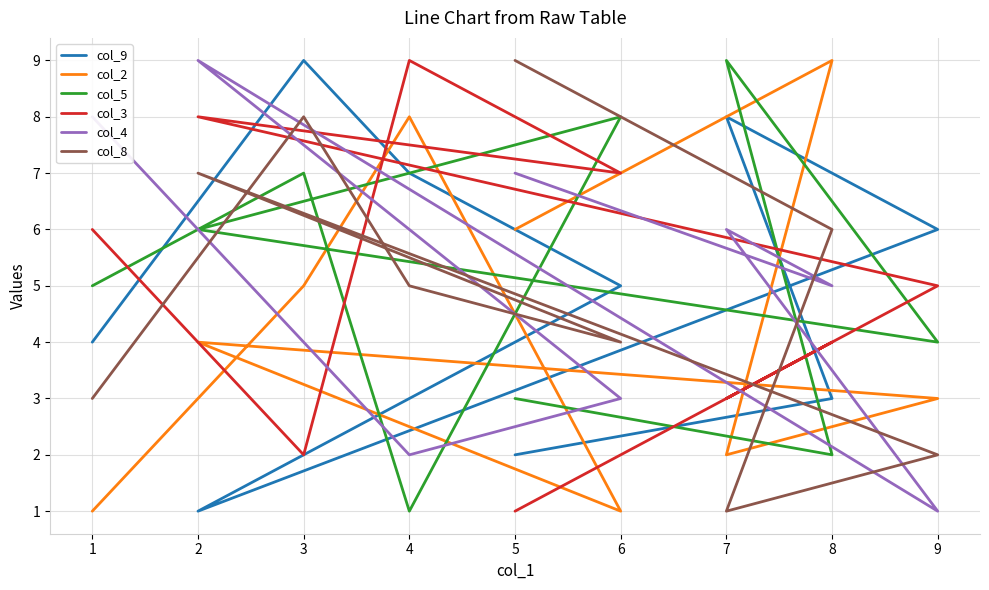

How many values in the col_8 series are below 5?

4